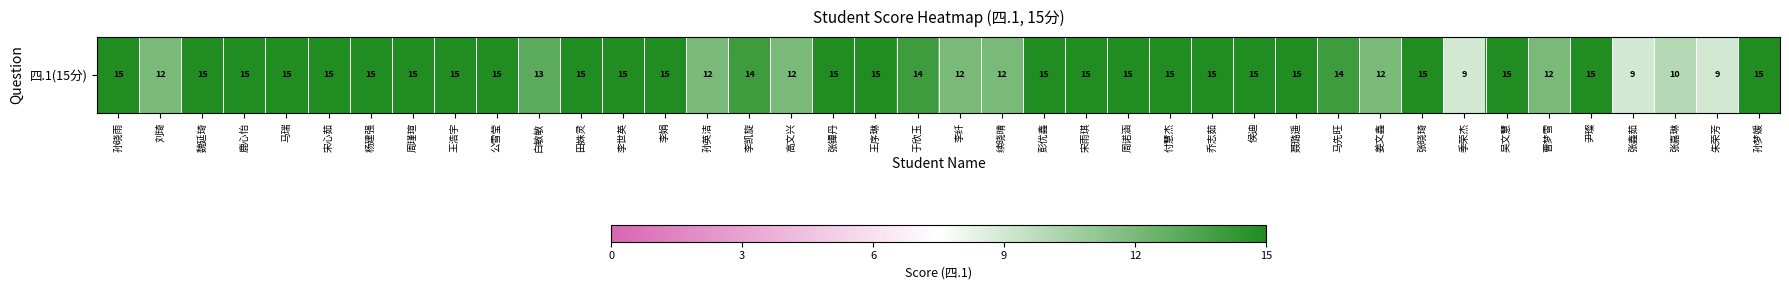

The chart shows a value of 14 at 李凯旋. True or false?

True